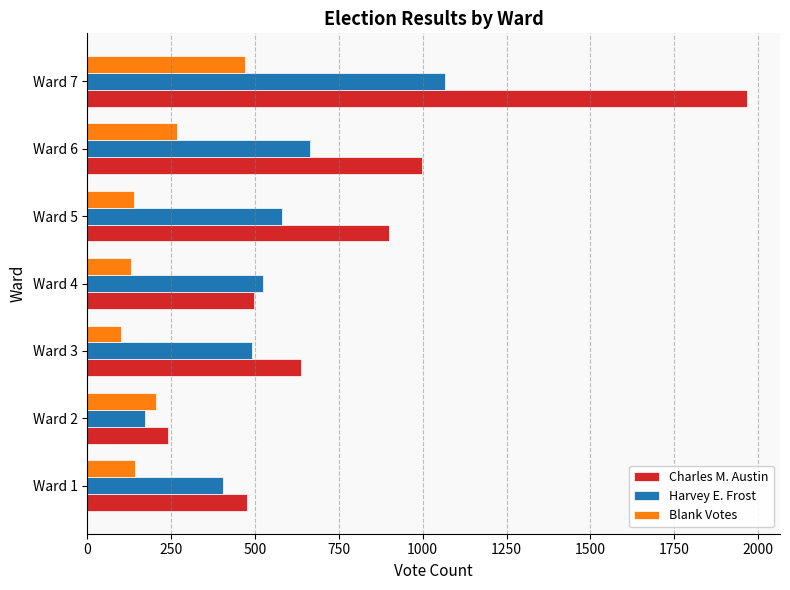

The value of Harvey E. Frost at Ward 5 is 582. True or false?

True